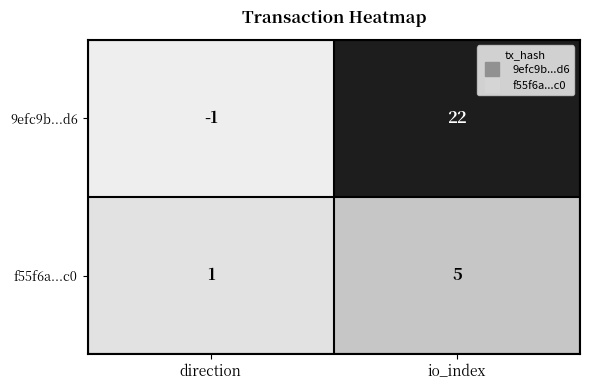

Which category has the lowest value in the f55f6a...c0 series?

direction